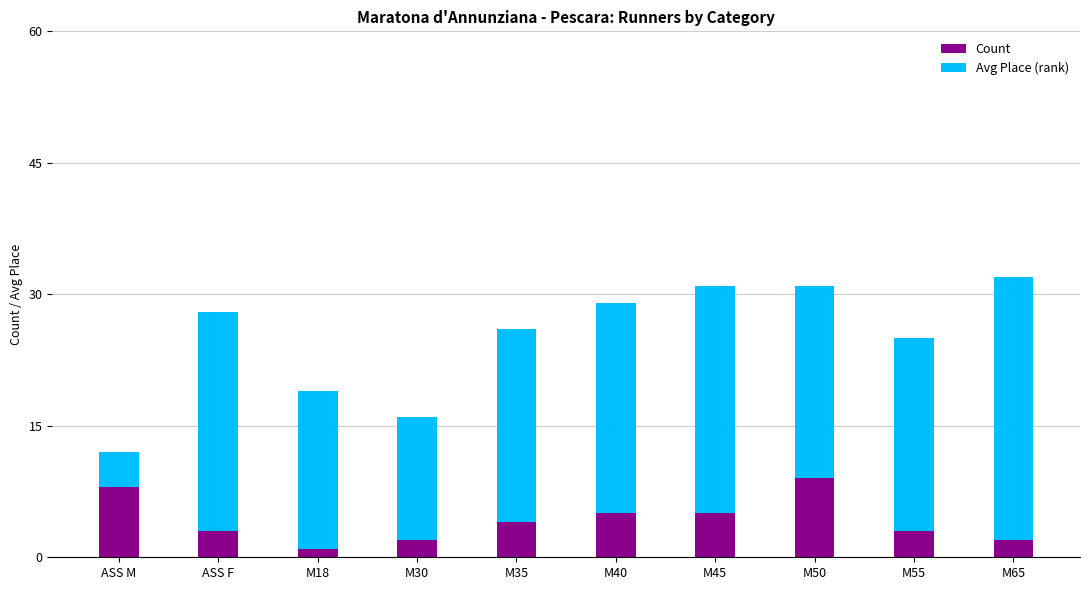

Does the chart contain stacked bars?

Yes